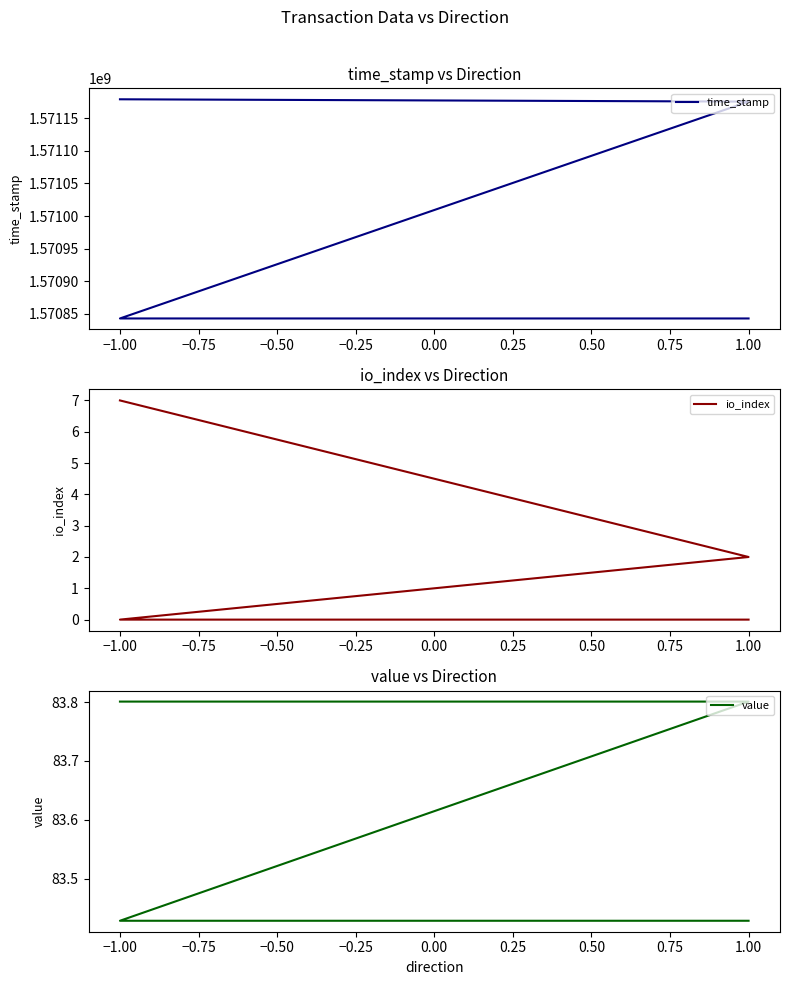

List the series in order of their peak value, highest first.

time_stamp, value, io_index